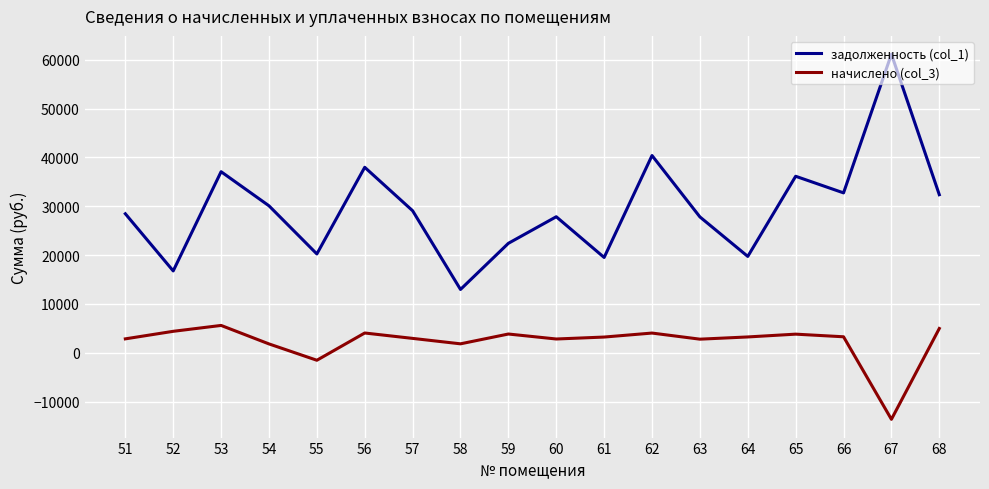

At which category does начислено (col_3) reach its first local valley?

55